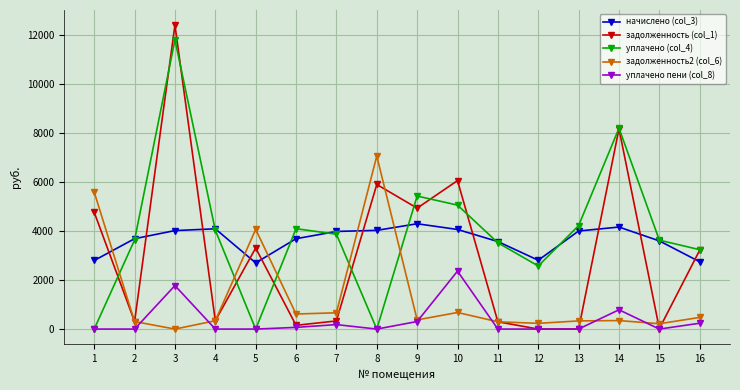

Which series has the largest range (max minus min)?

задолженность (col_1)